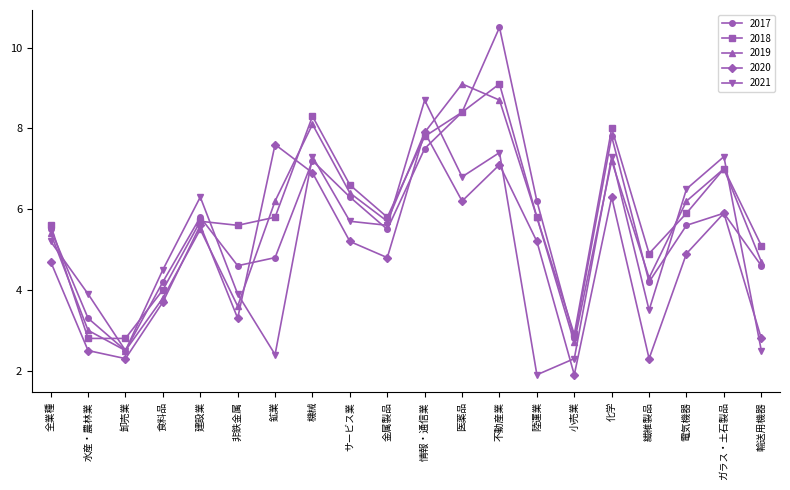

What is the label of the 19th point from the right?

水産・農林業